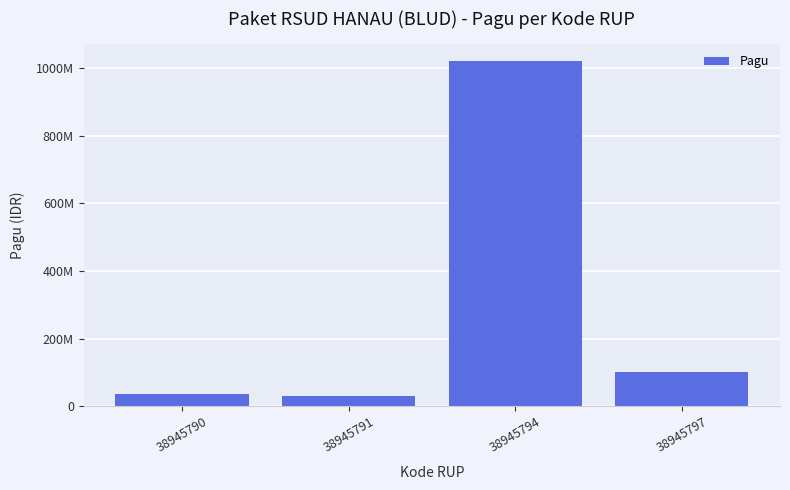

Which label corresponds to the smallest value in the chart?

38945791